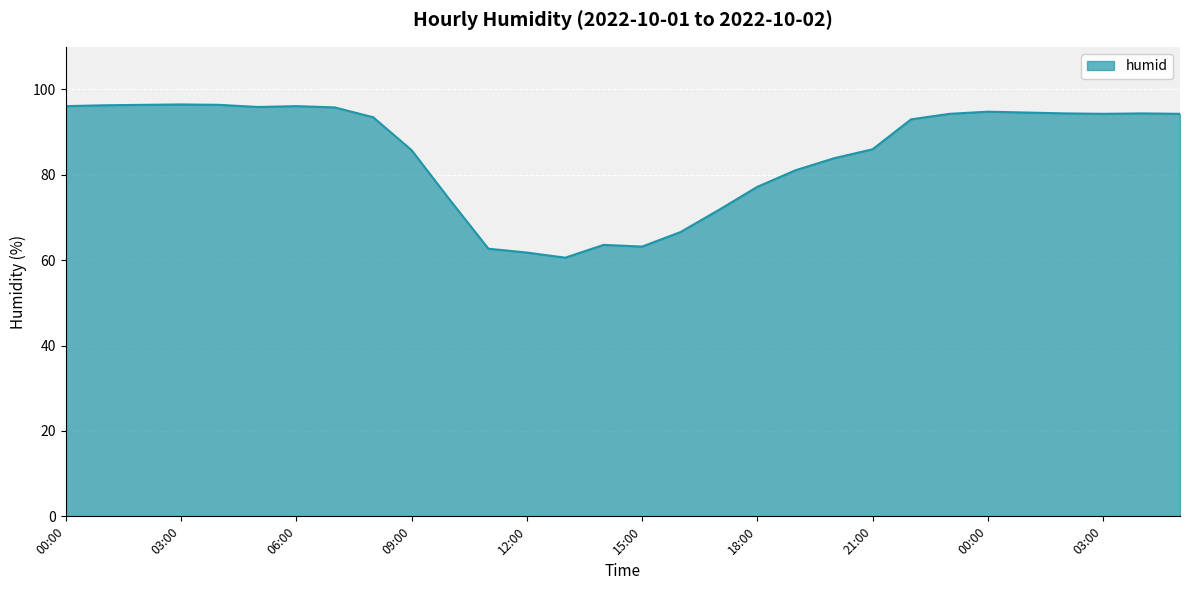

What is the smallest value displayed?

60.6